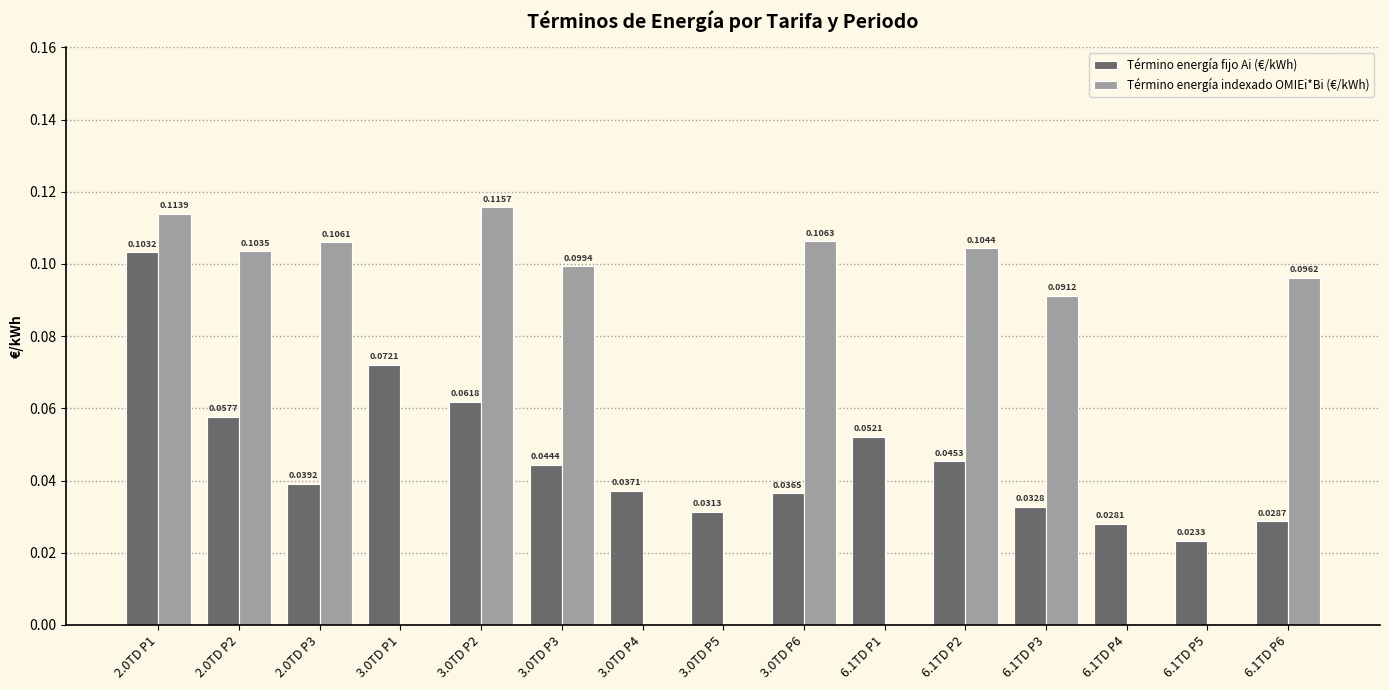

Is the value of Término energía indexado OMIEi*Bi (€/kWh) at 3.0TD P4 greater than the value of Término energía fijo Ai (€/kWh) at 3.0TD P2?

No